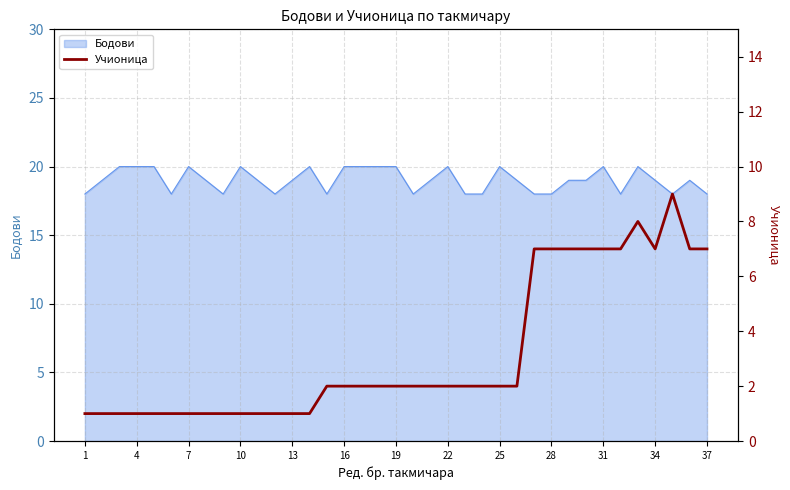

Reading left to right, extract all data points from this chart.

1	1	1	1	1	1	1	1	1	1	1	1	1	1	2	2	2	2	2	2	2	2	2	2	2	2	7	7	7	7	7	7	8	7	9	7	7